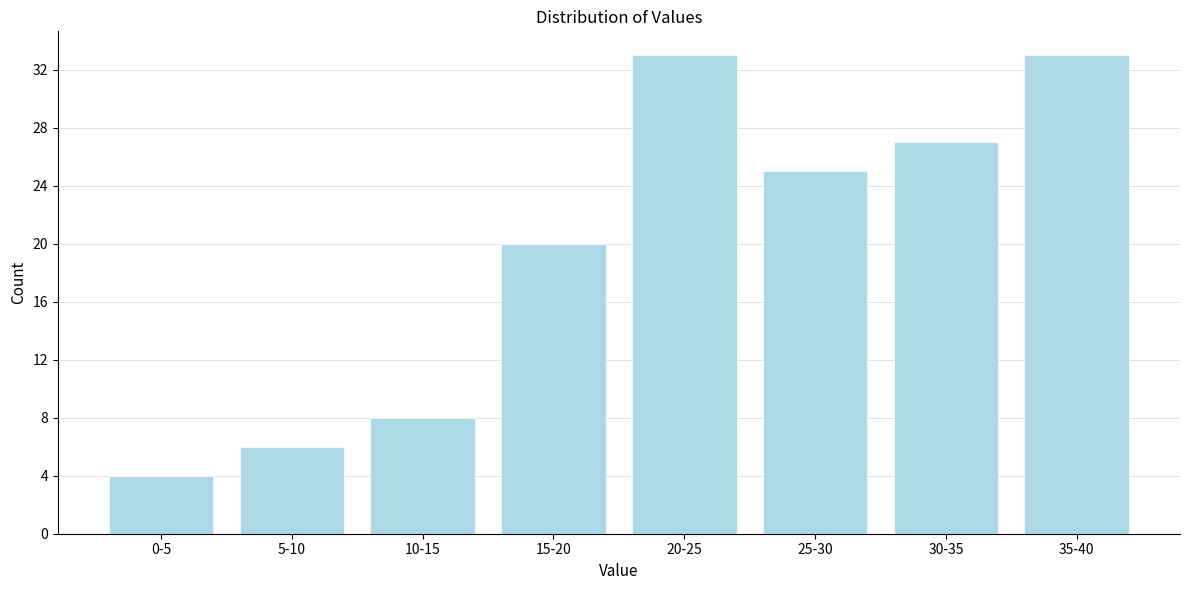

Reading right to left, transcribe all the data shown in this chart.

33	27	25	33	20	8	6	4